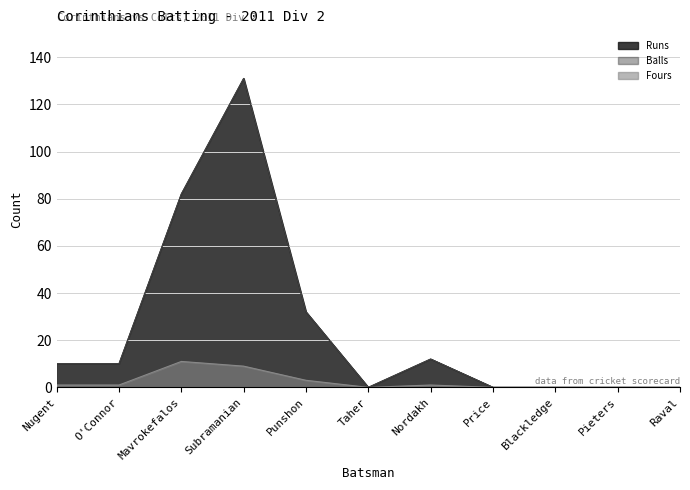

At which category does Fours reach its first local valley?

Taher